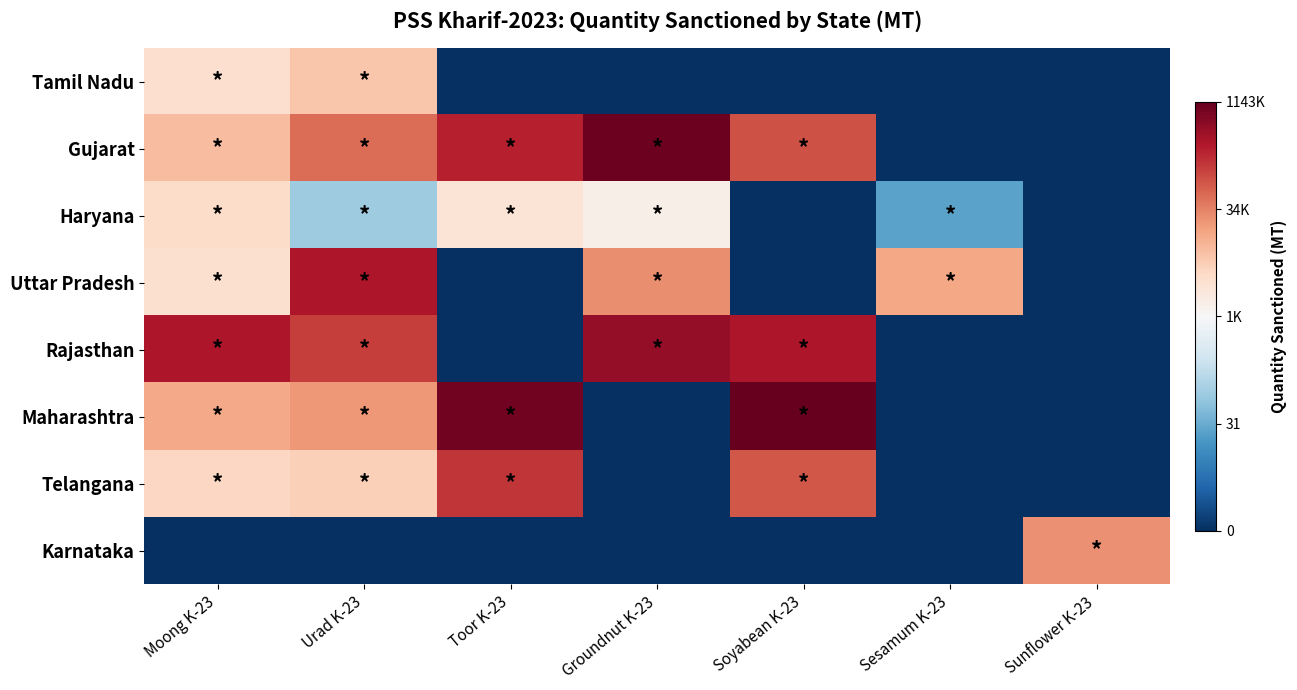

What is the spread (max minus min) of values at Toor K-23?

13.7